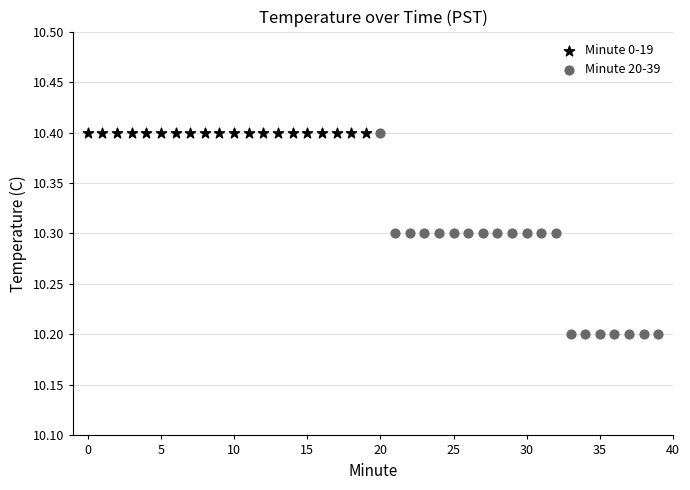

Which series contains the lowest Y value?

Minute 20-39